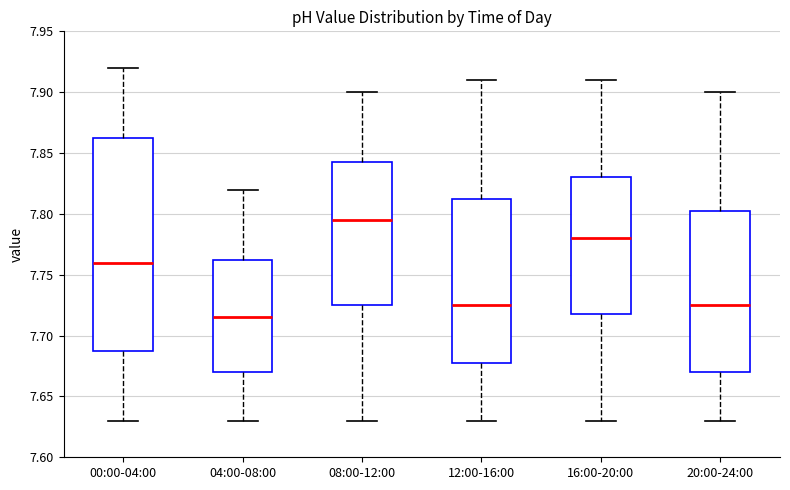

Reading left to right, read every box against the y-axis: the position of its median line, the range the box covers, and the ends of its whiskers. The values are not printed on the chart, so give them approximately, as read against the axis.

00:00-04:00: median 7.760, box 7.690 to 7.865, whiskers 7.630 to 7.920
04:00-08:00: median 7.715, box 7.670 to 7.765, whiskers 7.630 to 7.820
08:00-12:00: median 7.795, box 7.725 to 7.845, whiskers 7.630 to 7.900
12:00-16:00: median 7.725, box 7.680 to 7.815, whiskers 7.630 to 7.910
16:00-20:00: median 7.780, box 7.720 to 7.830, whiskers 7.630 to 7.910
20:00-24:00: median 7.725, box 7.670 to 7.805, whiskers 7.630 to 7.900